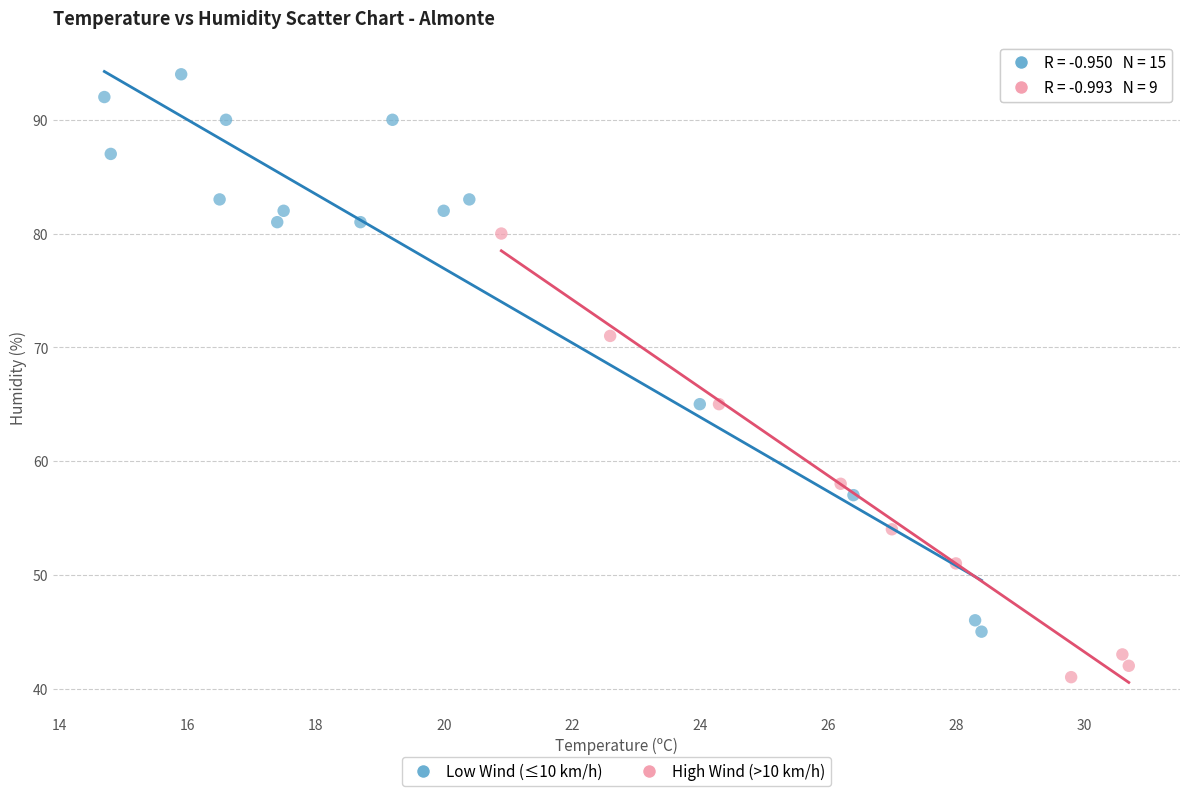

Which series reaches the maximum Y coordinate?

Low Wind (≤10 km/h)